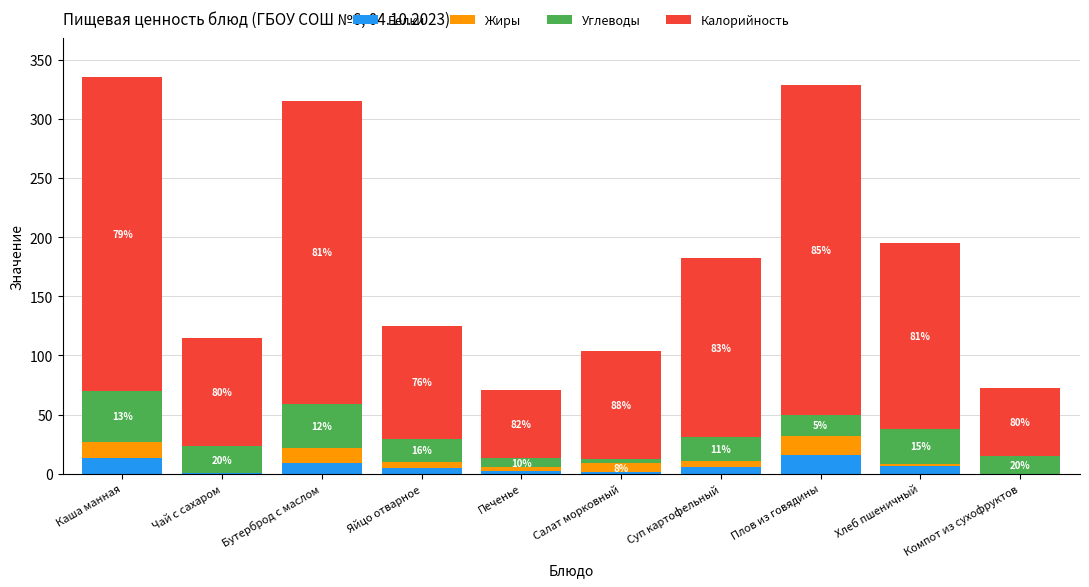

Are the bars horizontal?

No